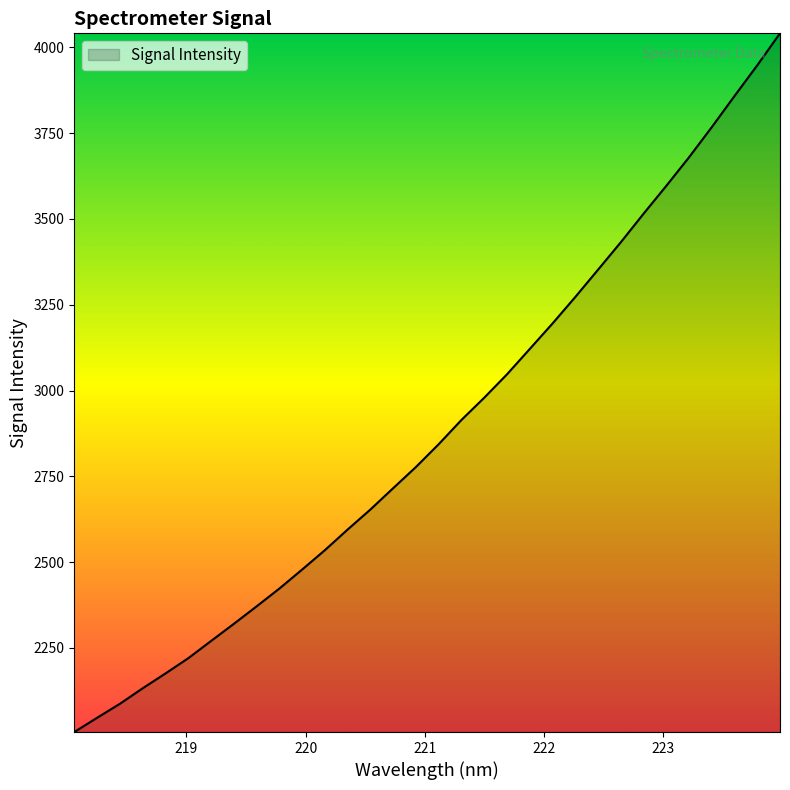

What is the greatest value displayed?

4041.2